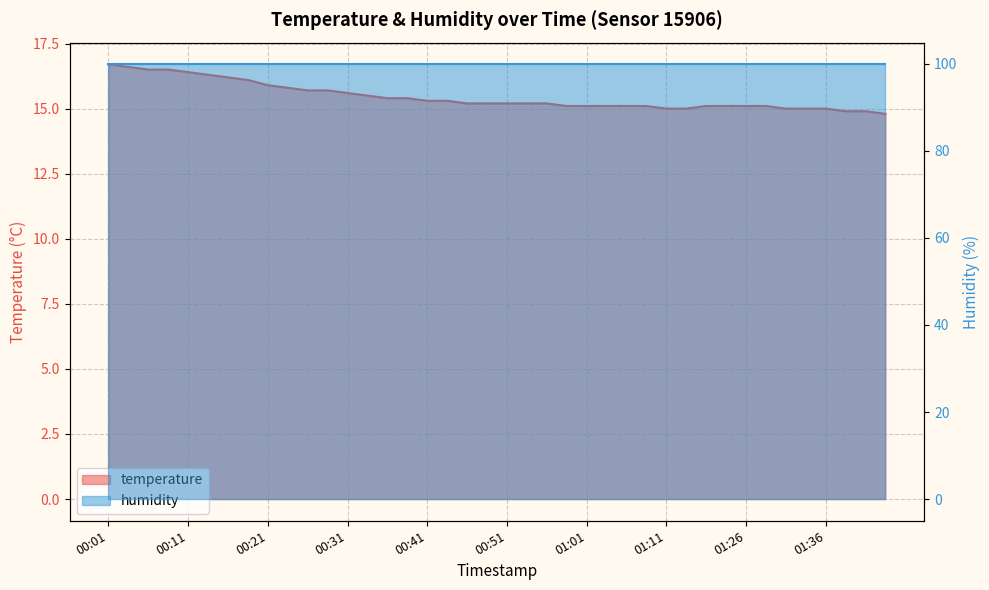

What is the ratio of the value at 00:28 to the value at 00:31?

1.0